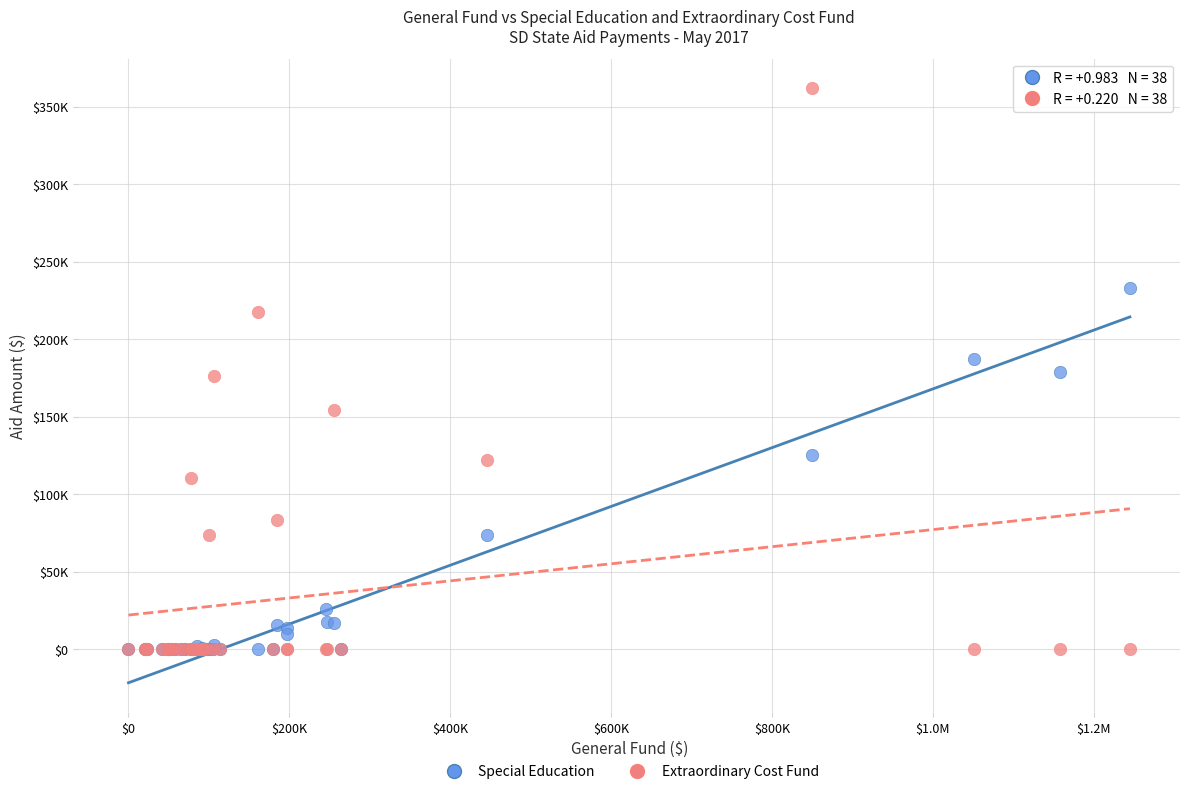

Which series contains the highest Y value?

Extraordinary Cost Fund